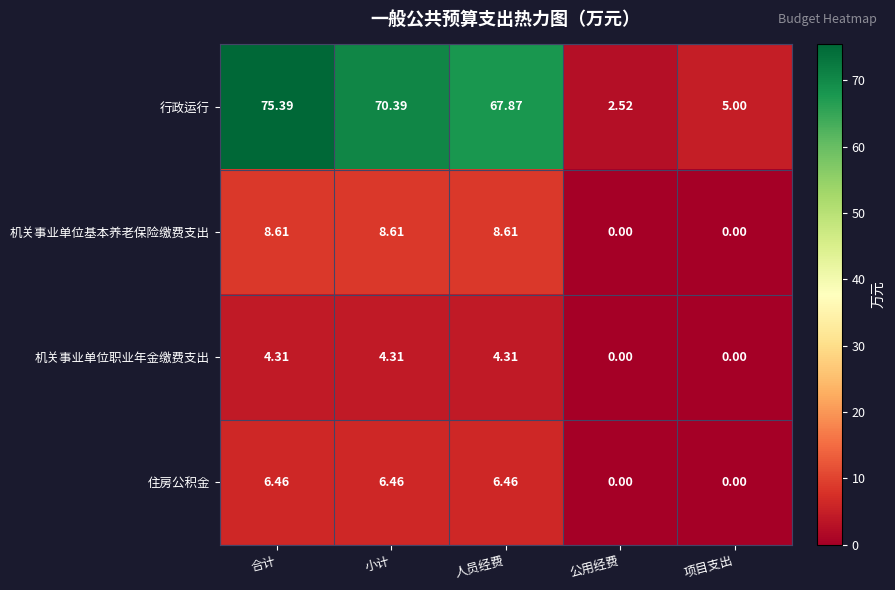

Where does the 行政运行 series first go above 67?

合计